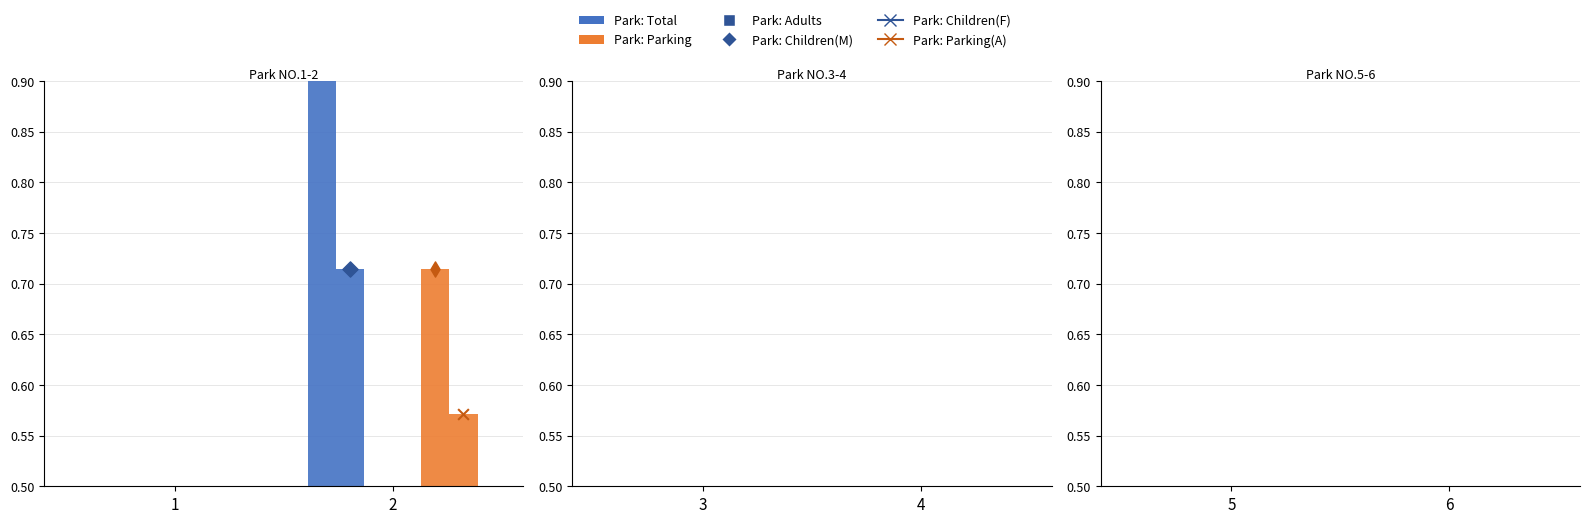

At which category is the sum across all series the highest?

2